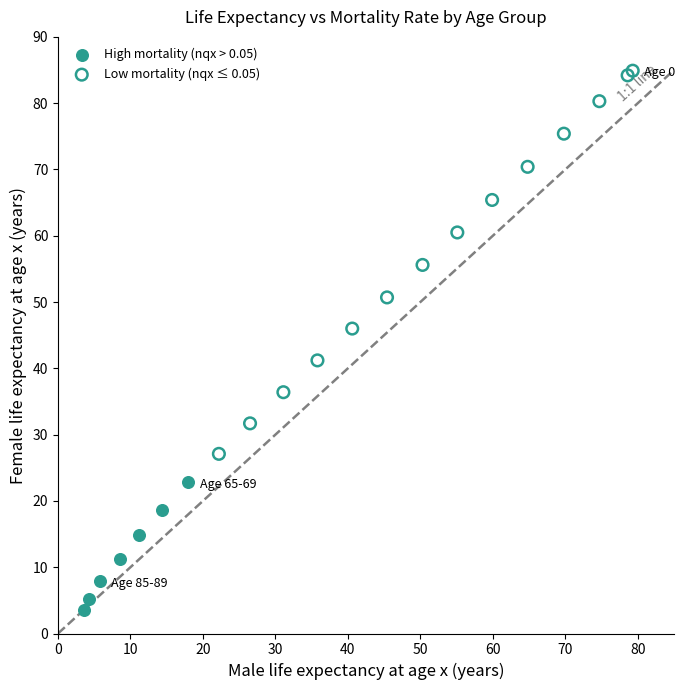

Which series has the widest spread of Y values?

Low mortality (nqx ≤ 0.05)